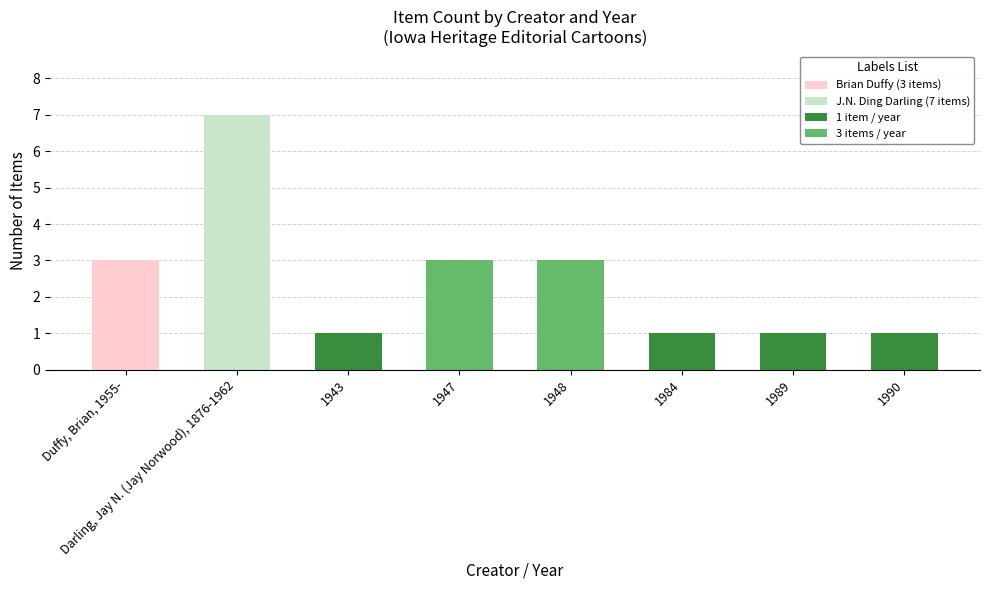

The chart shows a value of 1 at 1989. True or false?

True